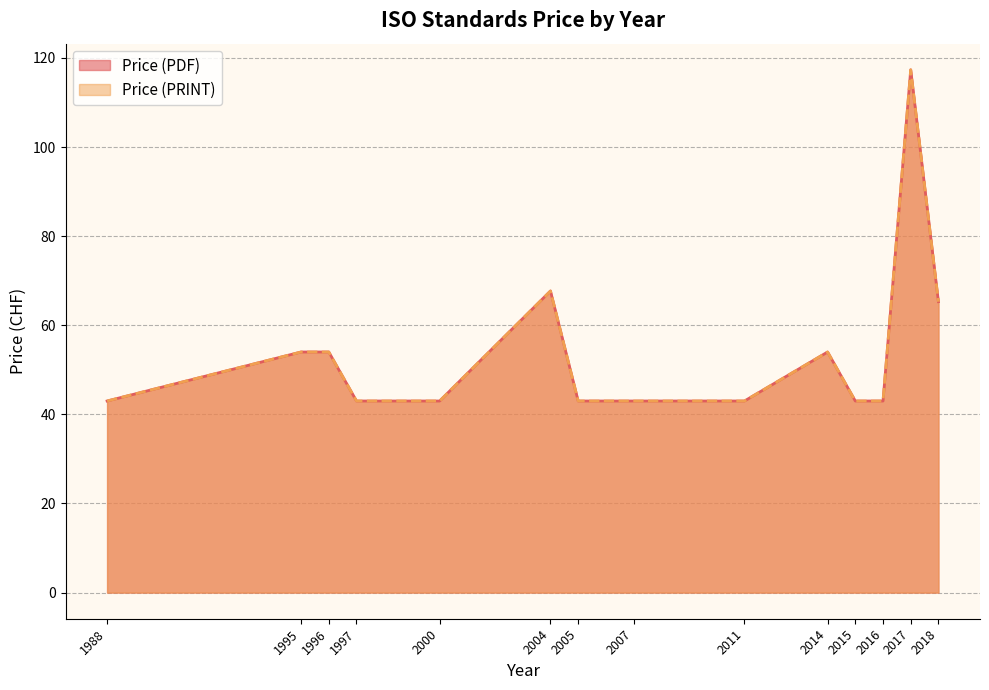

Does the chart have visible grid lines?

Yes